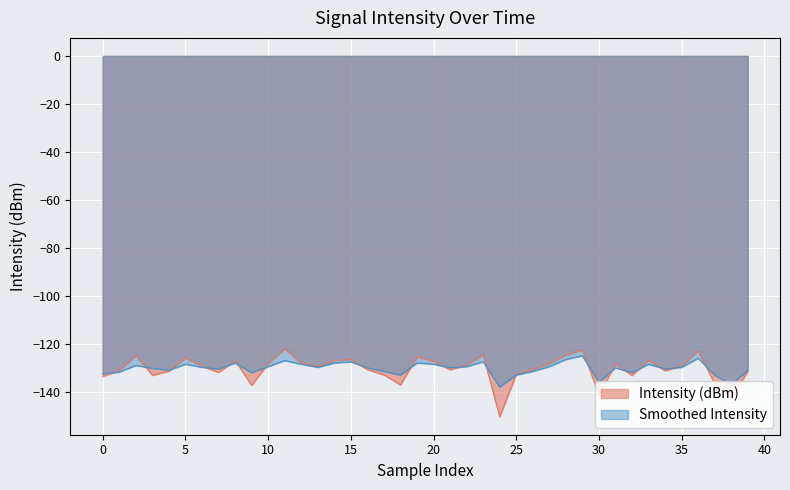

At how many categories does at least one series exceed -150?

40